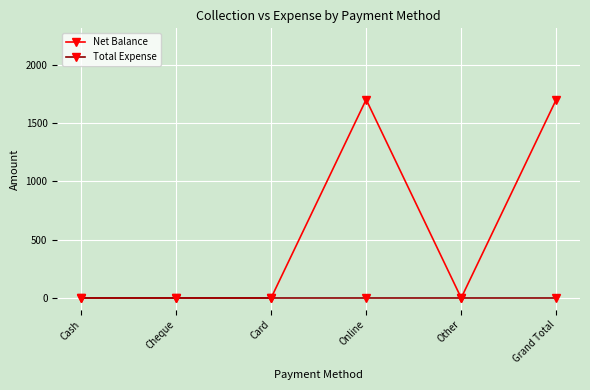

Count the number of categories in the chart.

6